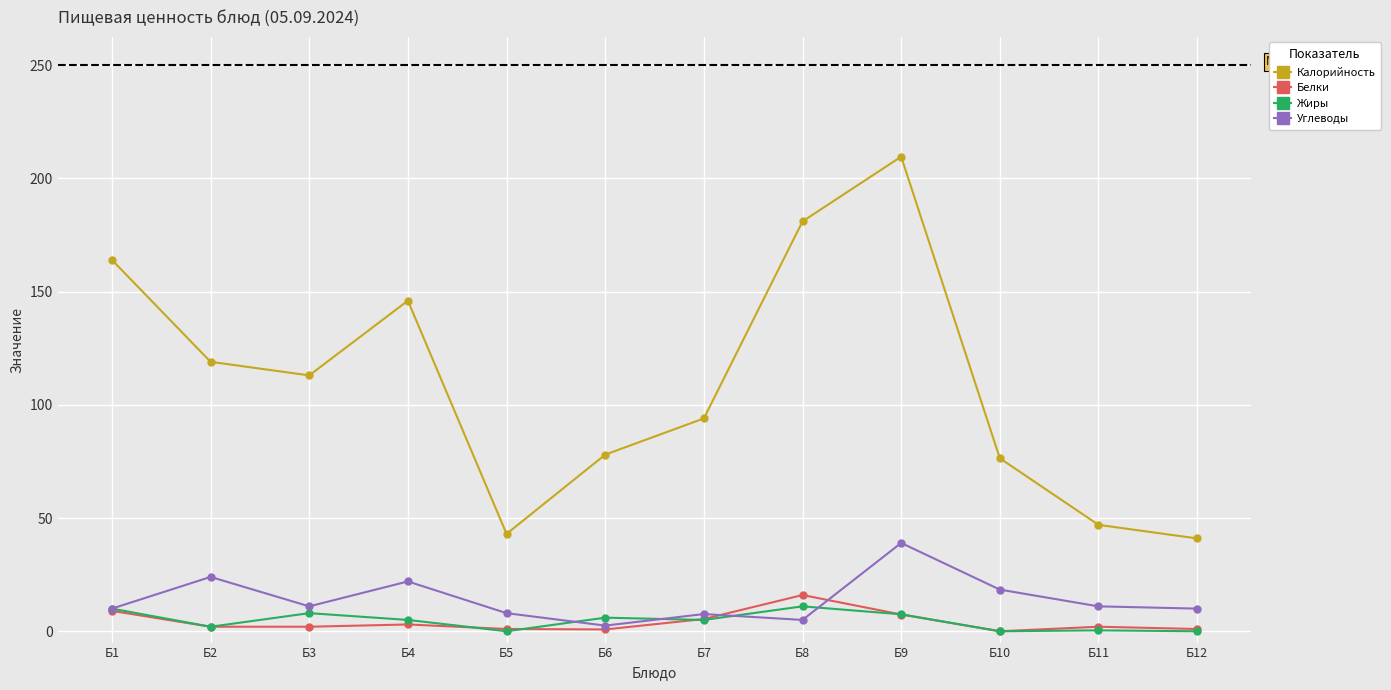

The Жиры series shows 10.0 at Б1. True or false?

True